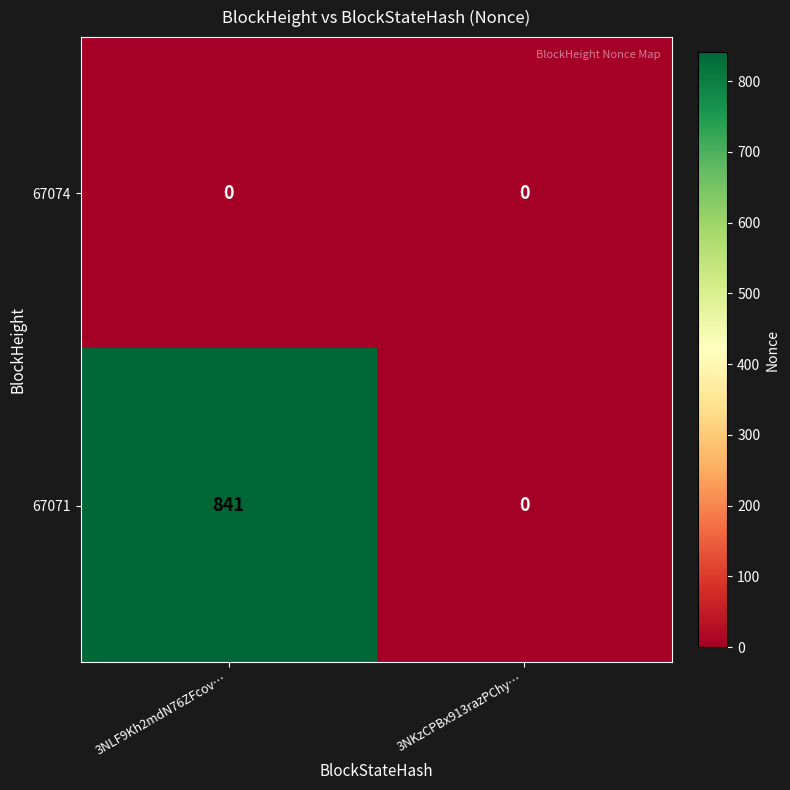

At how many categories does at least one series exceed 60?

1